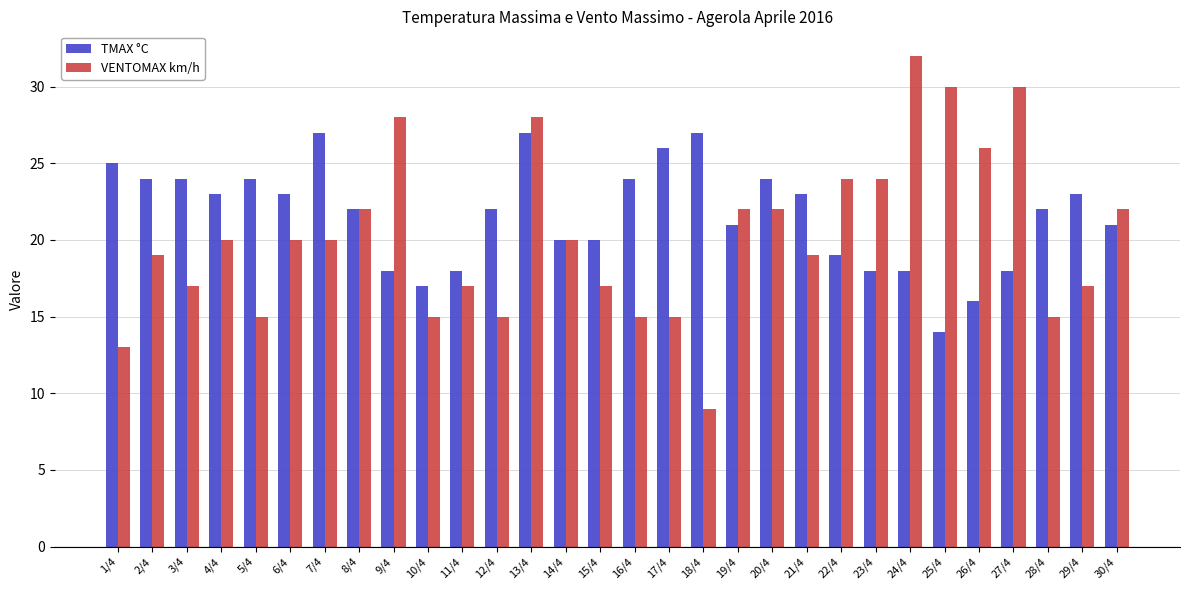

What is the highest value of the VENTOMAX km/h series?

32